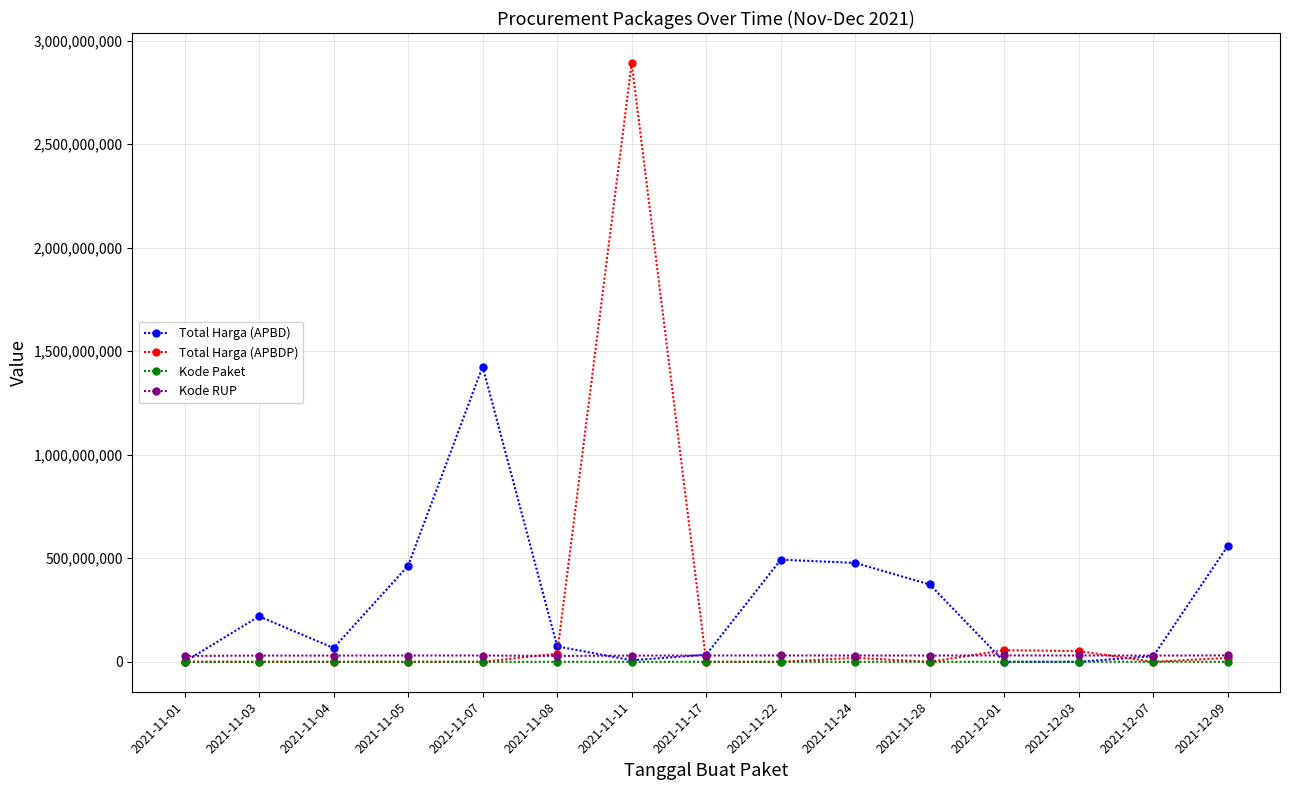

Which series has the largest range (max minus min)?

Total Harga (APBDP)